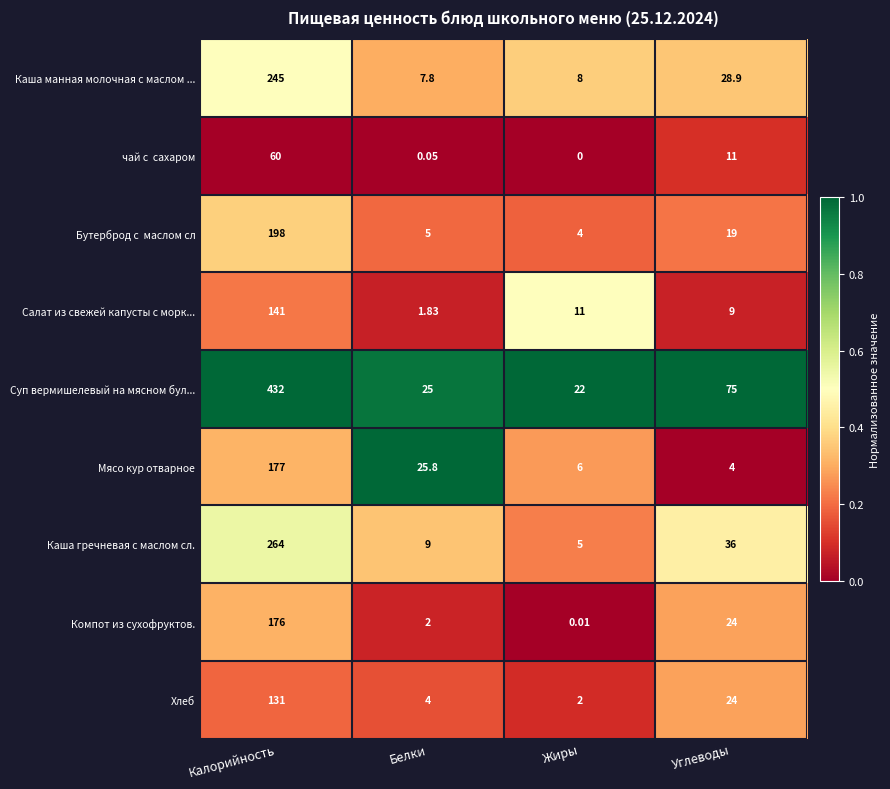

Which series has the largest total across all categories?

Суп вермишелевый на мясном бул...